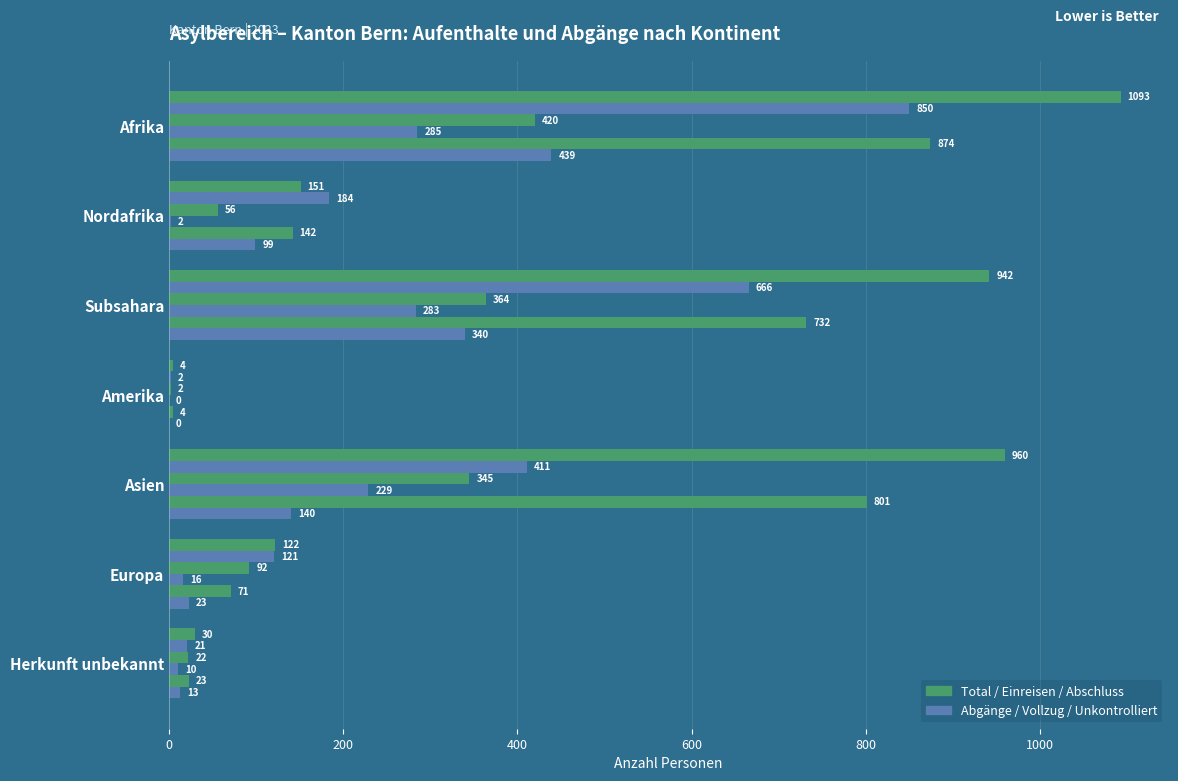

Count the number of categories in the chart.

7